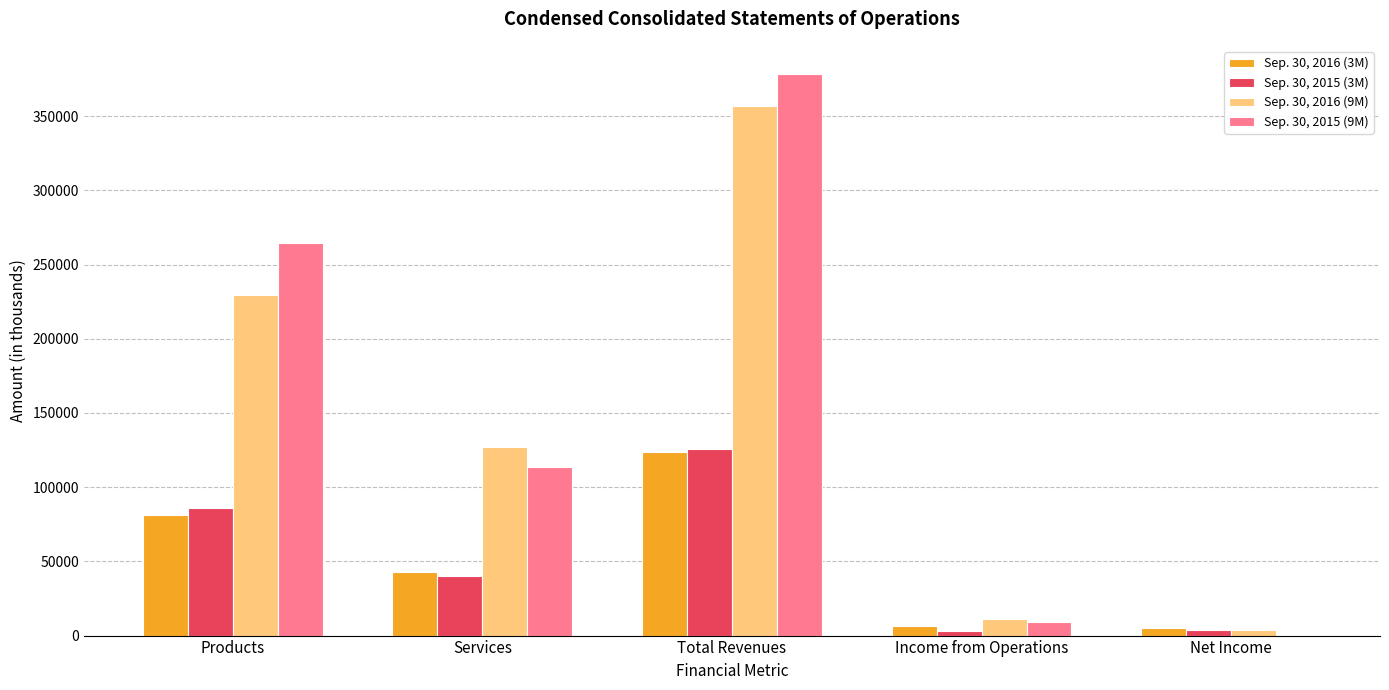

Is it true that Sep. 30, 2016 (9M) equals 592795 at Total Revenues?

False